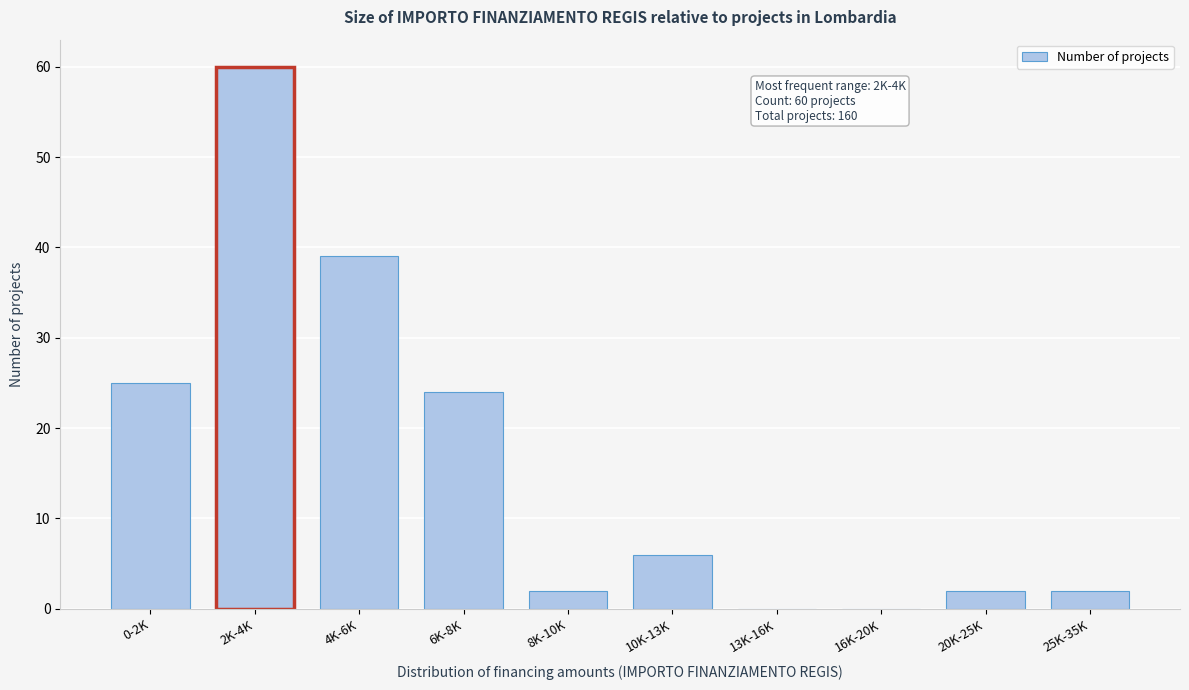

Reading left to right, list all the values displayed in this chart.

0-2K=25	2K-4K=60	4K-6K=39	6K-8K=24	8K-10K=2	10K-13K=6	13K-16K=0	16K-20K=0	20K-25K=2	25K-35K=2